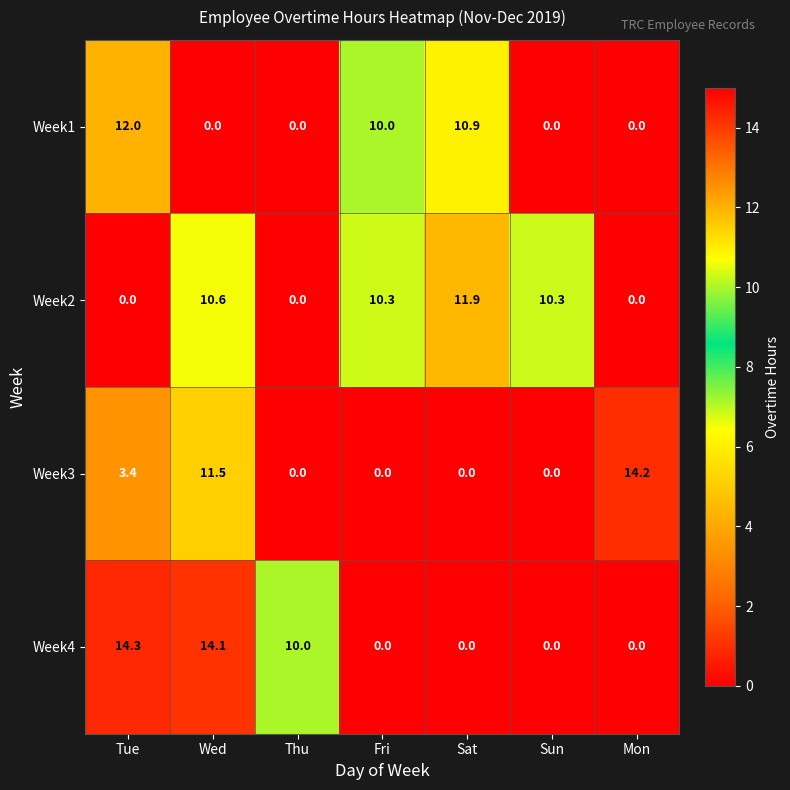

Count the number of data series in this chart.

4